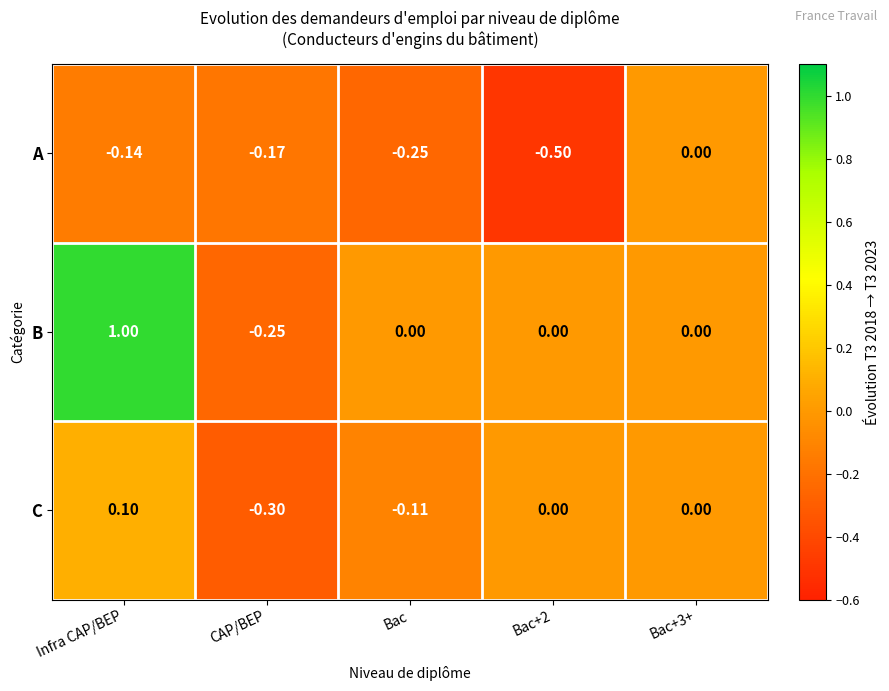

List the series in order of their peak value, highest first.

B, C, A